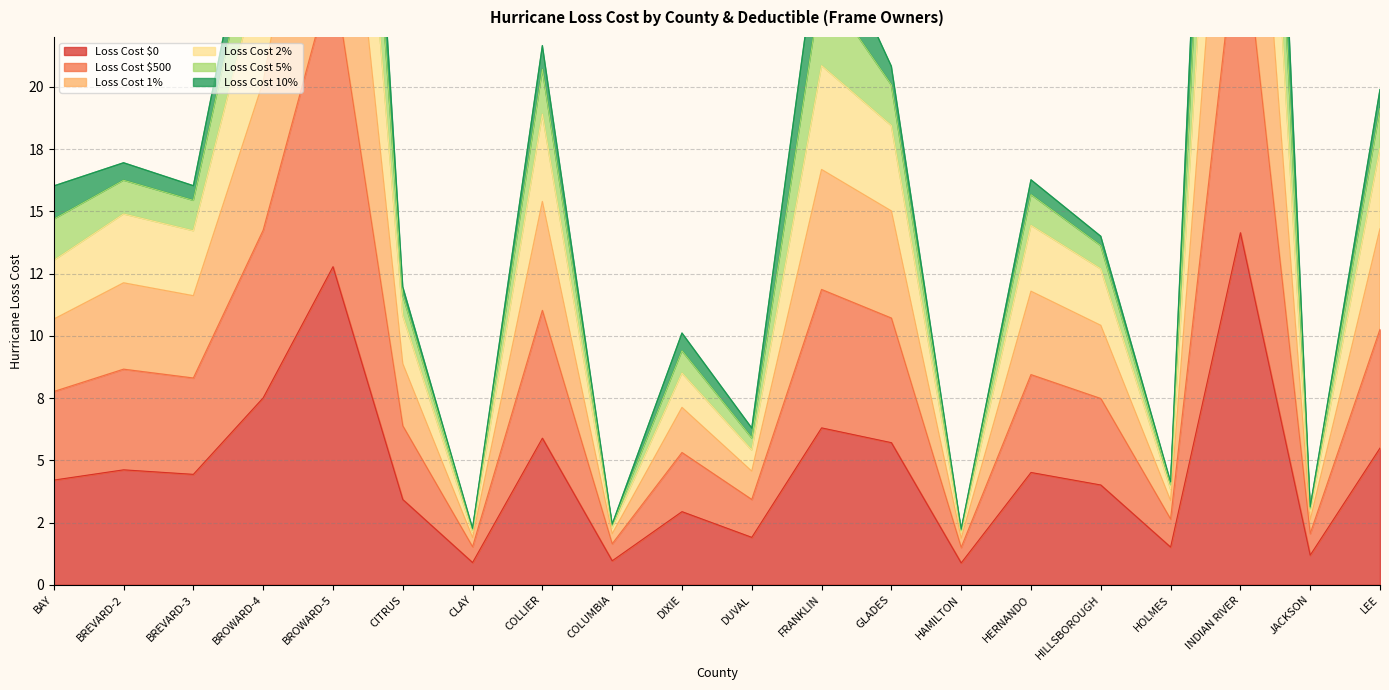

What is the spread (max minus min) of values at FRANKLIN?

20.6